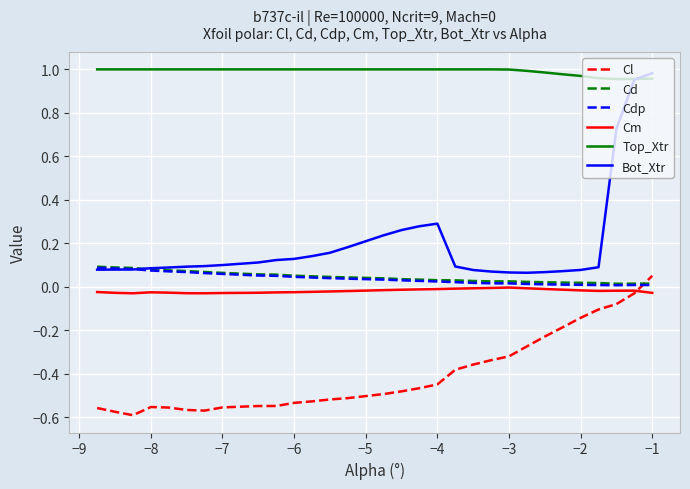

True or false: Top_Xtr and Cm cross at least once.

False